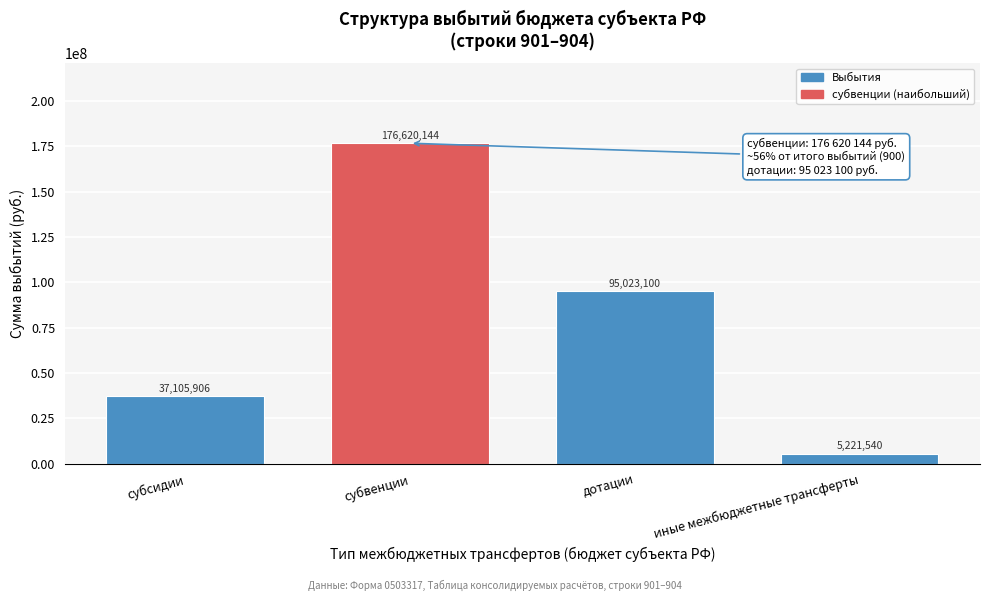

Where does the data first go above 95023100?

субвенции